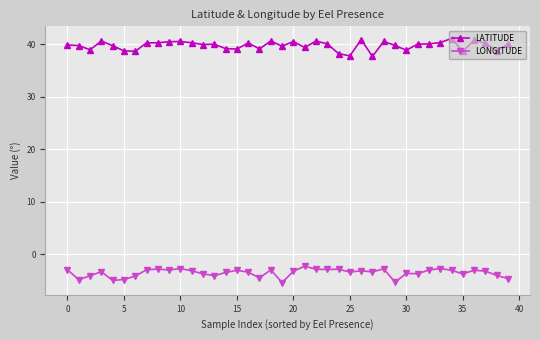

What is the greatest value displayed?

41.1